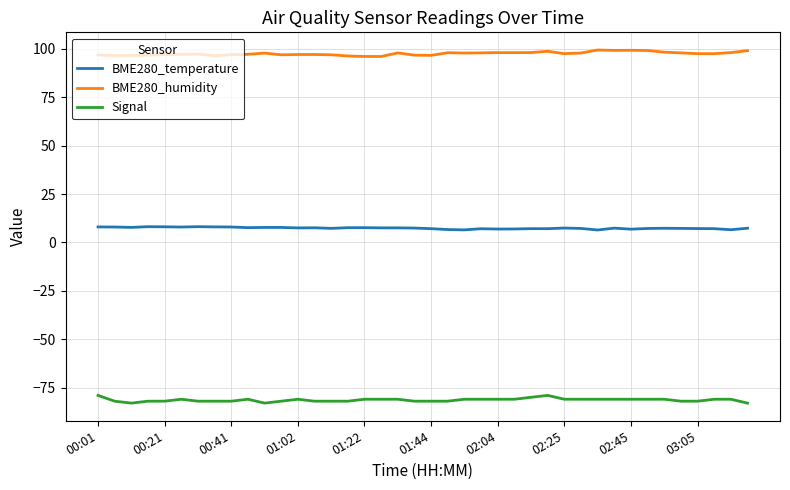

List the series in order of their peak value, highest first.

BME280_humidity, BME280_temperature, Signal